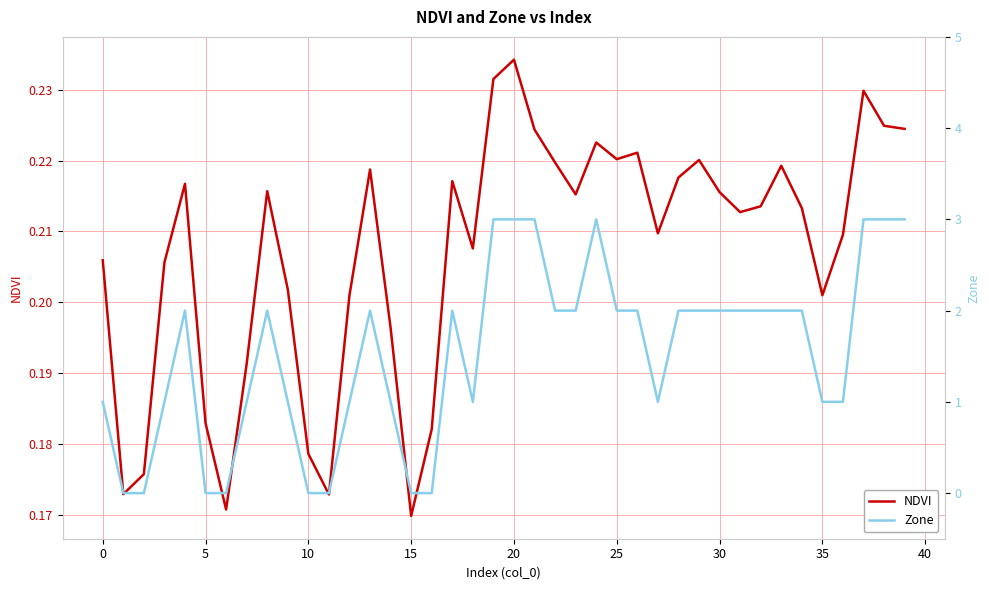

At how many categories does at least one series exceed 1?

22